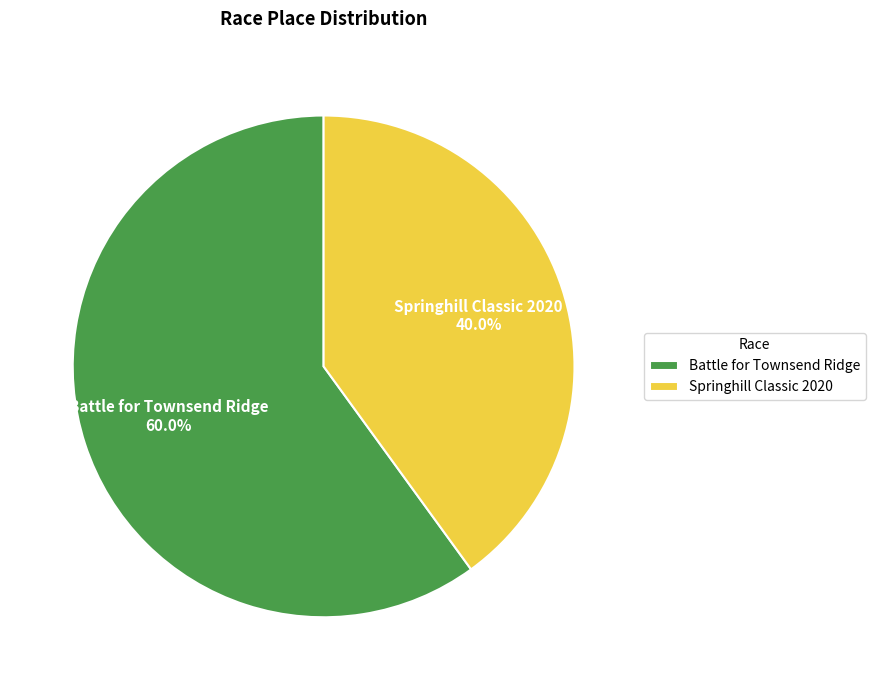

Which category accounts for the majority?

Battle for Townsend Ridge